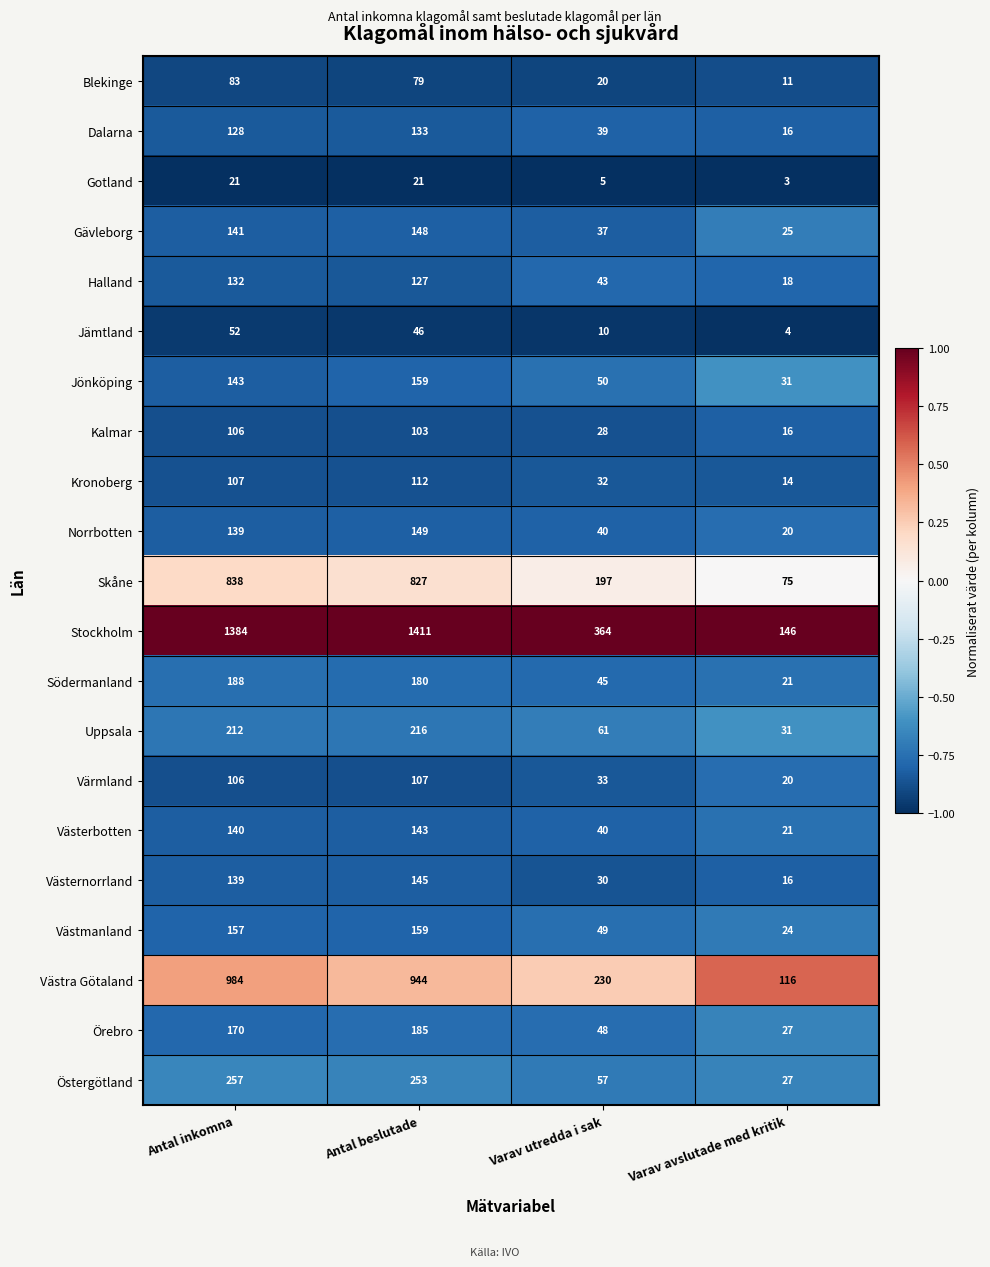

Rank the categories by Uppsala value from lowest to highest.

Varav avslutade med kritik, Varav utredda i sak, Antal inkomna, Antal beslutade